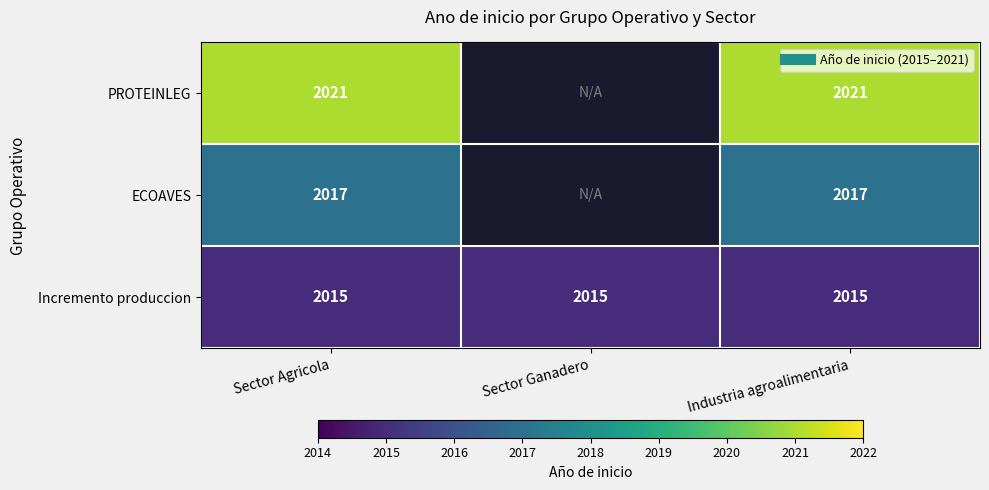

Is it true that ECOAVES equals 2017.0 at Sector Agricola?

True